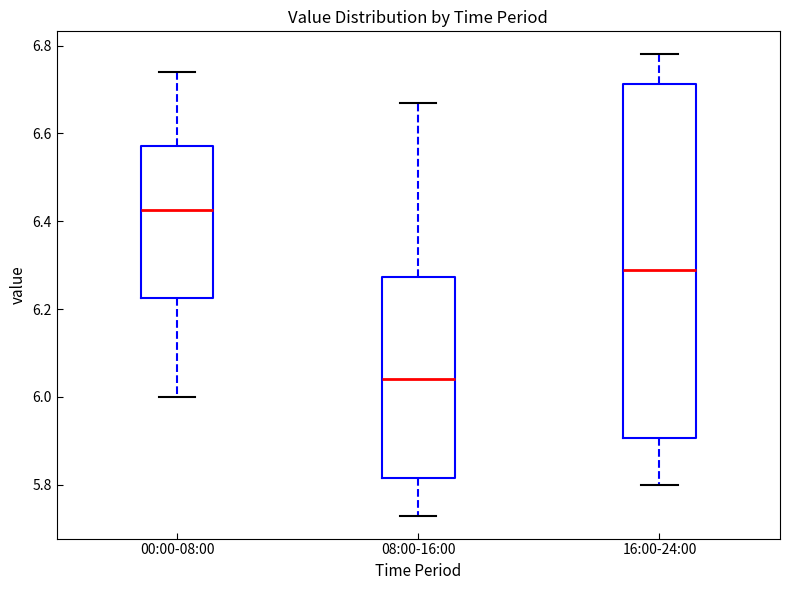

Reading left to right, transcribe this box plot: for each box, give where its median line is, the range the box spans, and where its two whiskers end, as read against the y-axis. The values are not printed on the chart, so give them approximately, as read against the axis.

00:00-08:00: median 6.42, box 6.22 to 6.58, whiskers 6.00 to 6.74
08:00-16:00: median 6.04, box 5.82 to 6.28, whiskers 5.74 to 6.68
16:00-24:00: median 6.30, box 5.90 to 6.72, whiskers 5.80 to 6.78